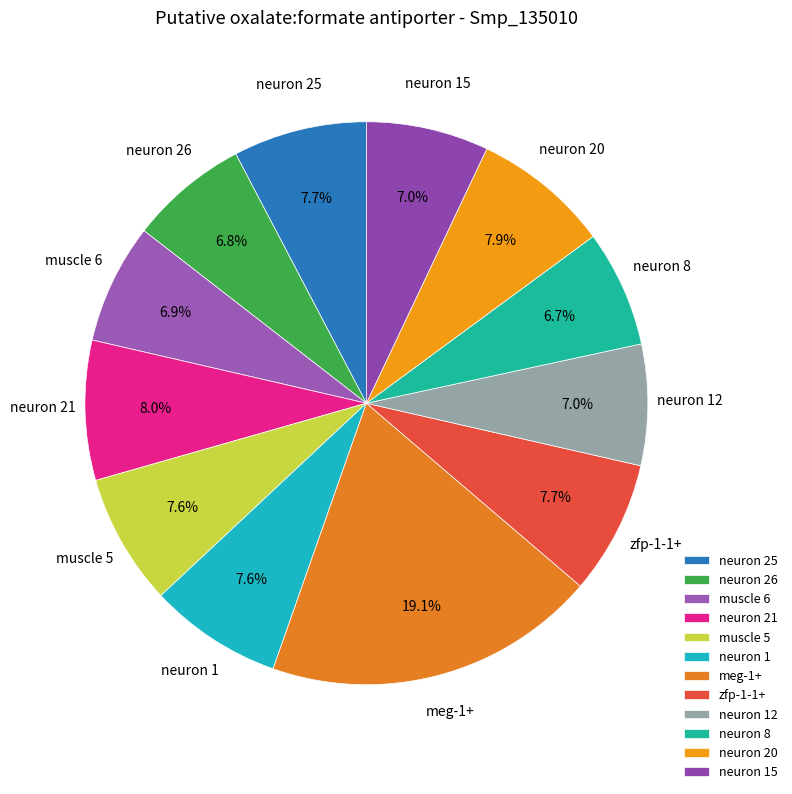

Between zfp-1-1+ and neuron 26, which is larger?

zfp-1-1+